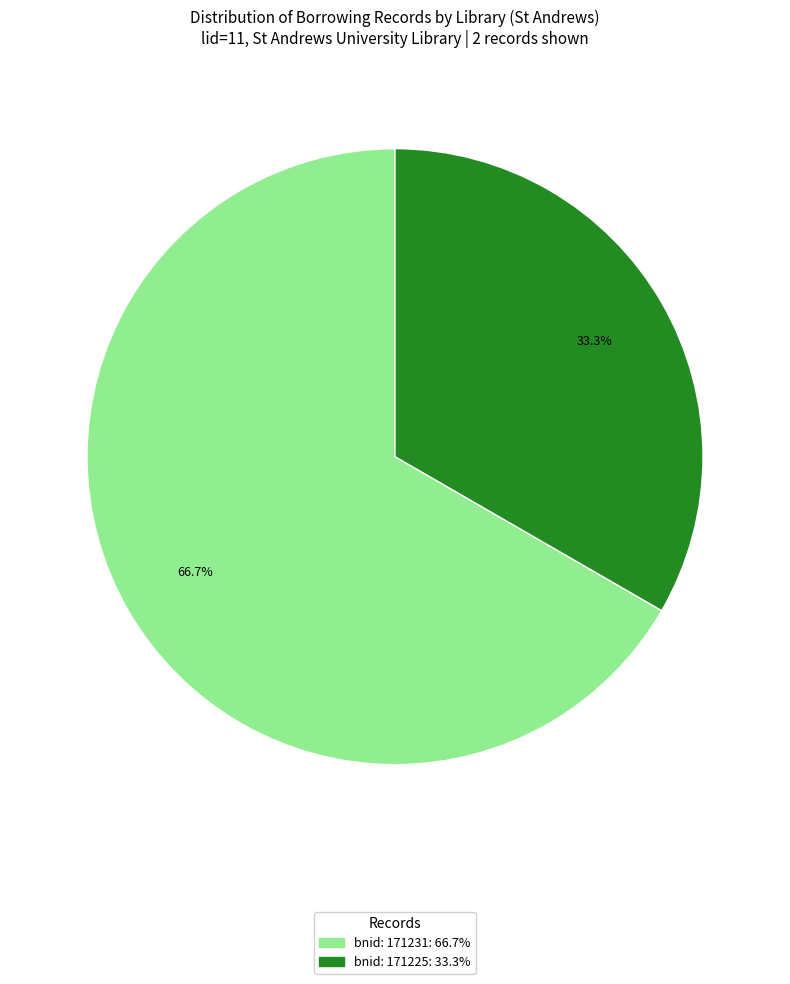

Is there a majority slice in this chart?

Yes